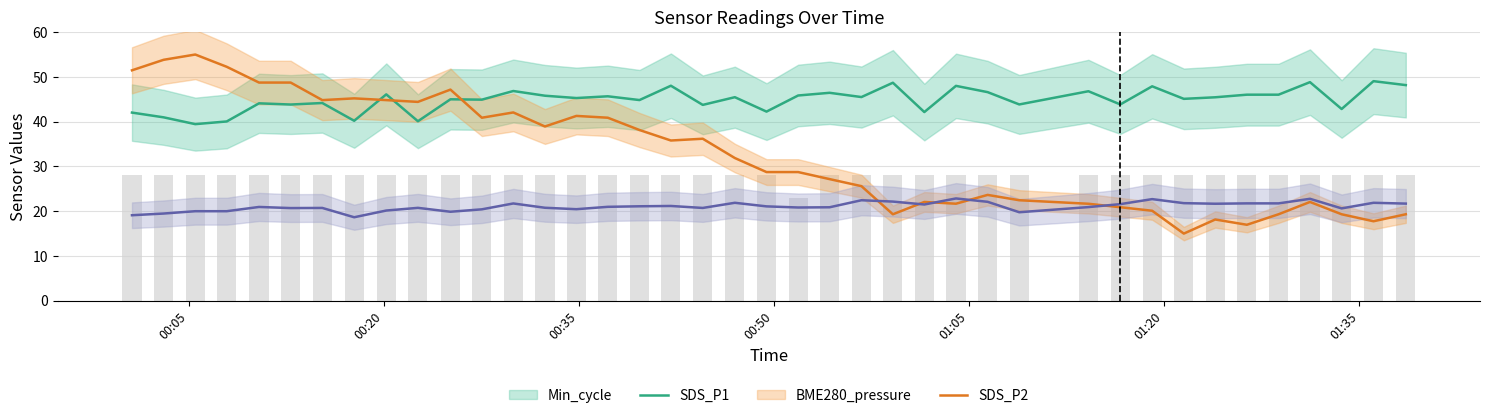

What is the difference between the second highest and minimum values in the SDS_P1 series?

9.4